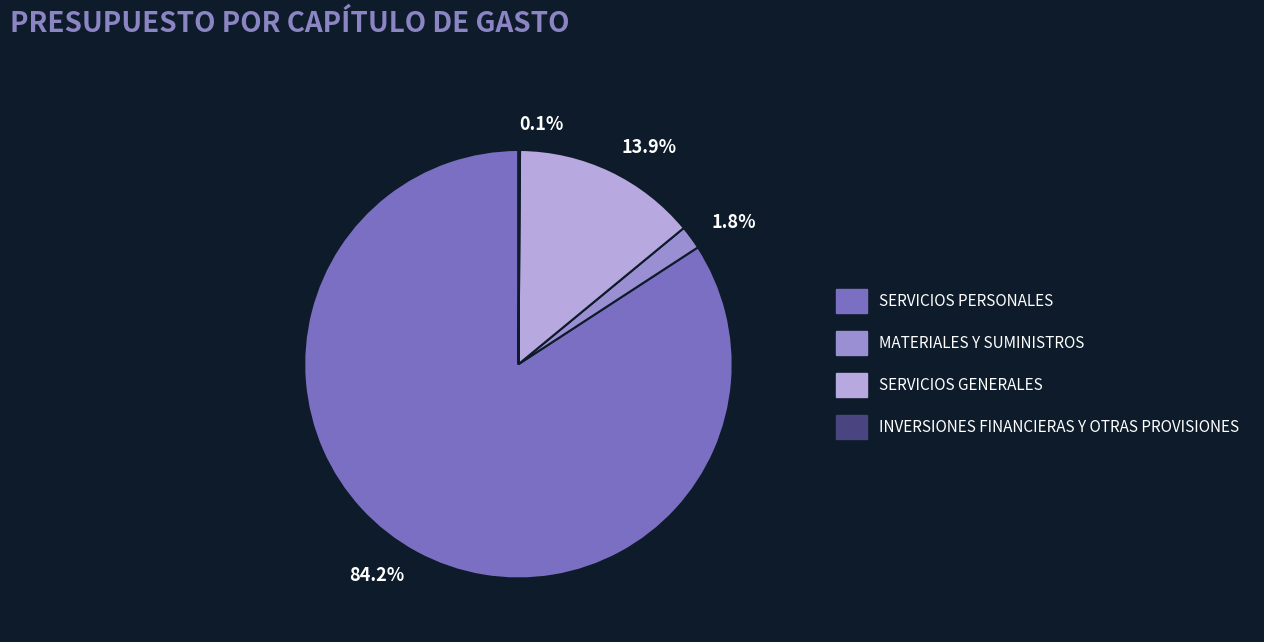

What is the majority slice?

84.2%